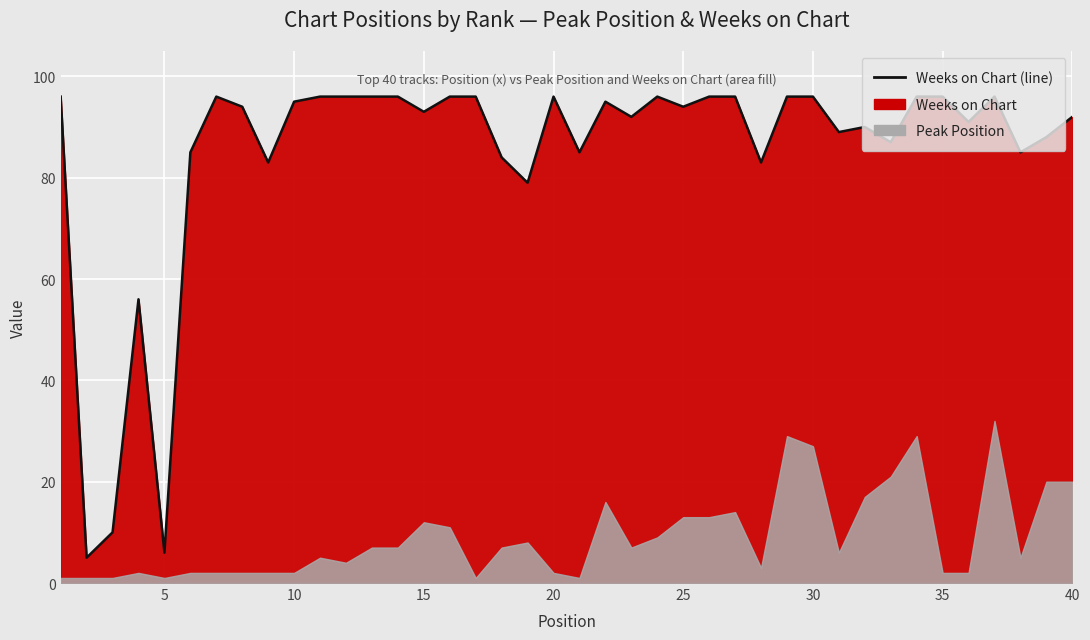

What is the sum of the values at 25 and 34?

192